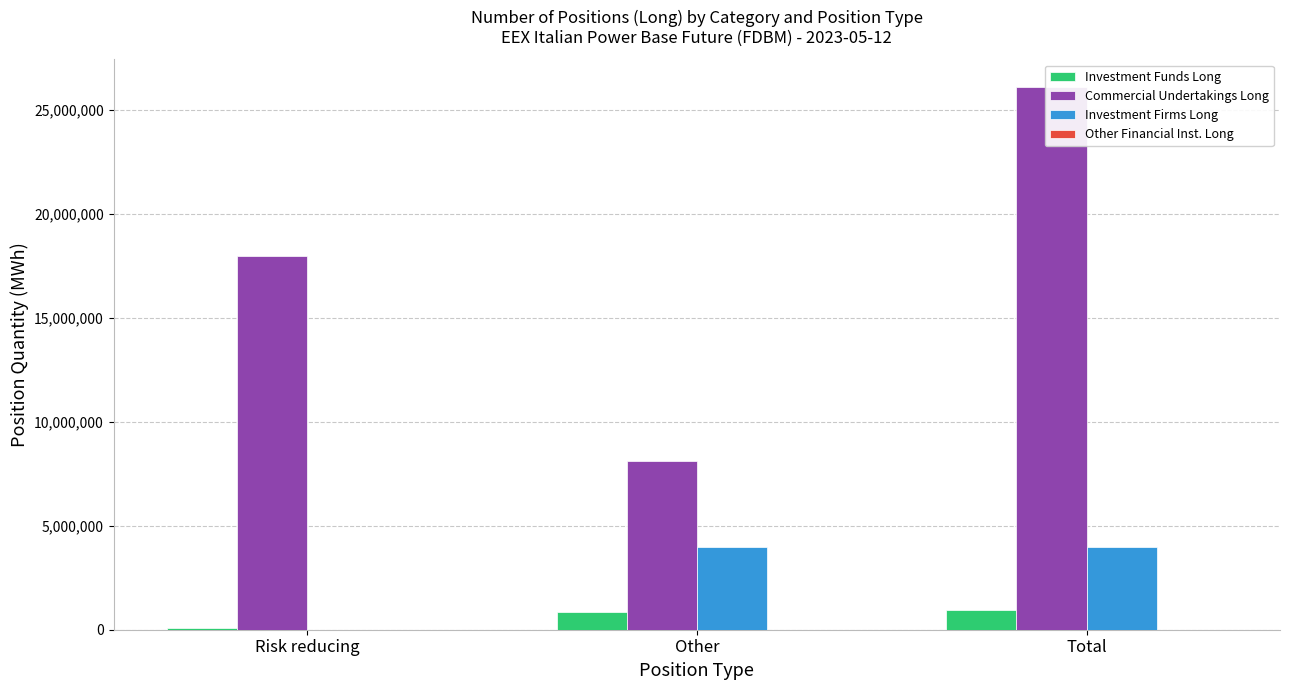

Which series has the largest range (max minus min)?

Commercial Undertakings Long